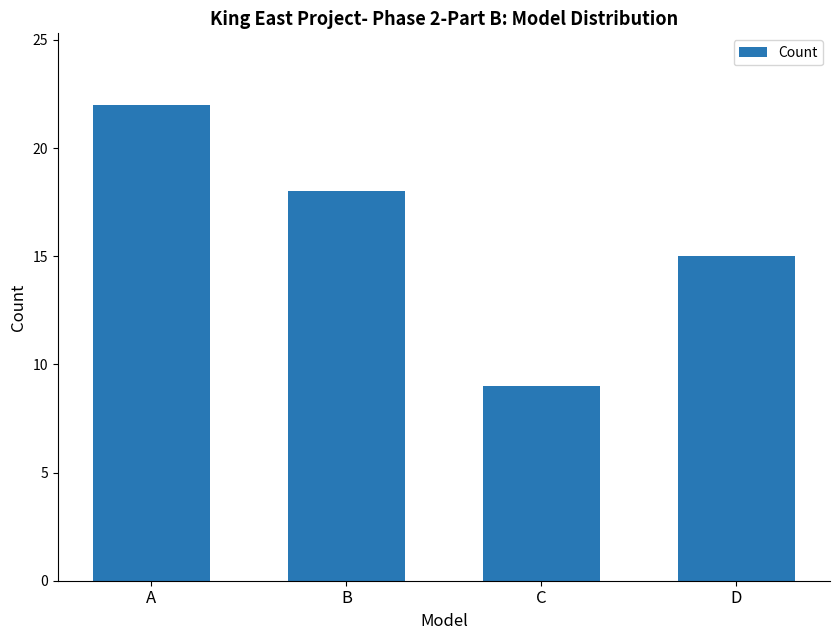

What is the difference between the values at C and A?

13